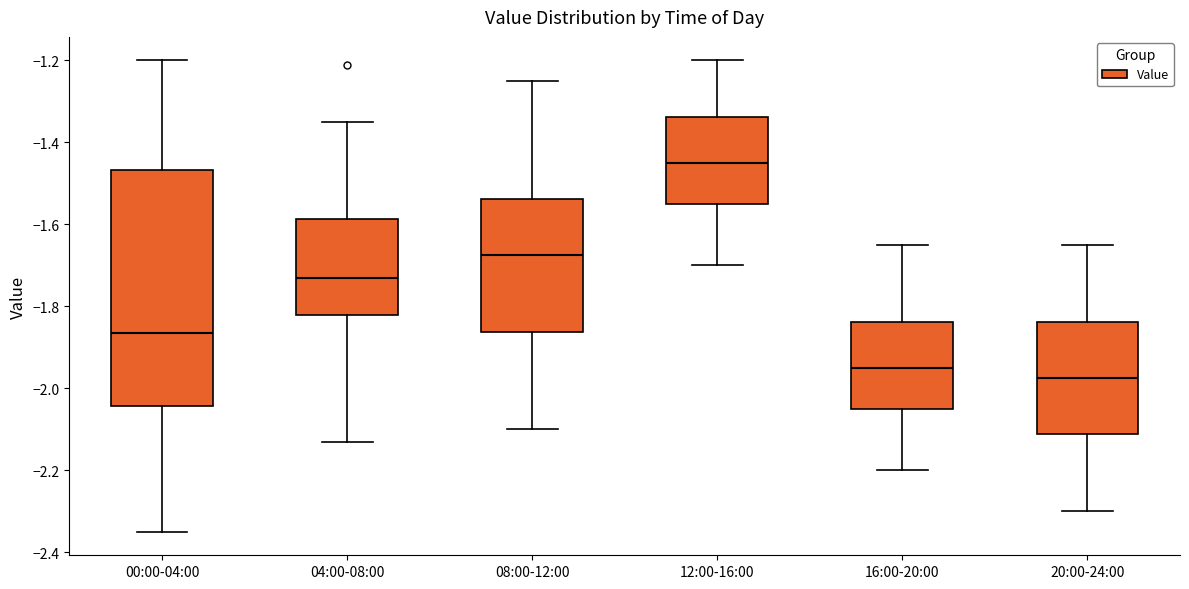

Where is the upper edge of the box for 04:00-08:00 on the y-axis? The values are not printed on the chart, so give them approximately, as read against the axis.

-1.58